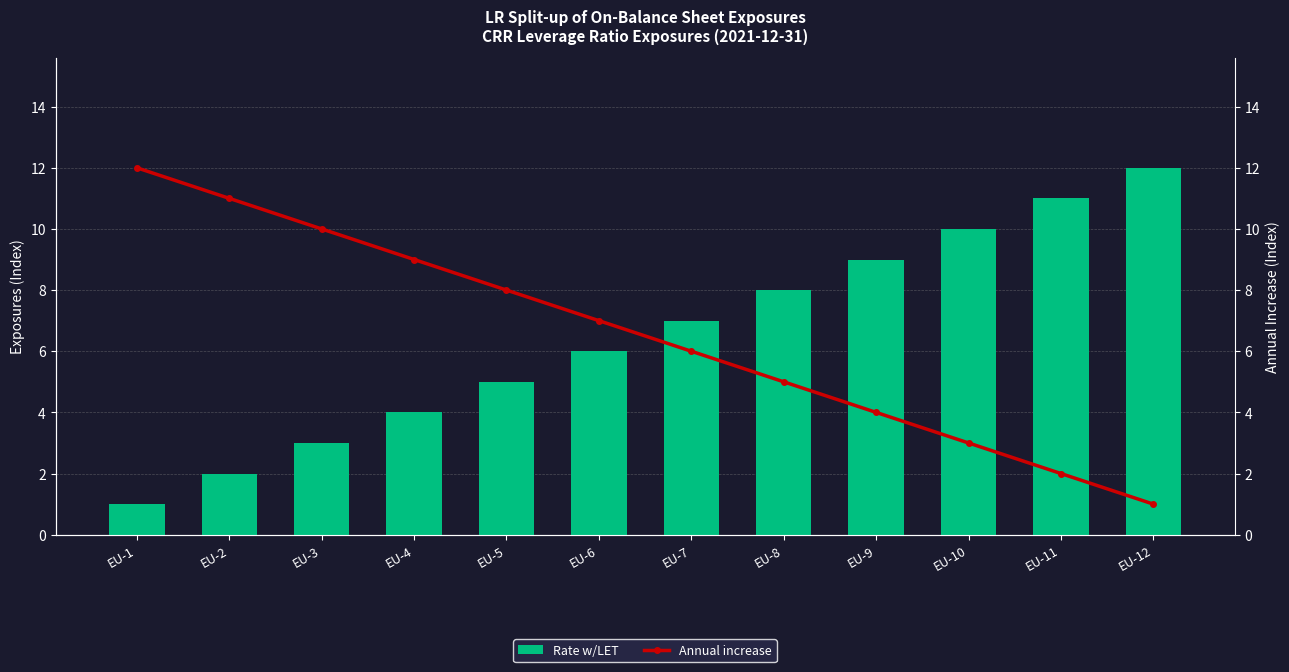

Which series has the largest total across all categories?

Rate w/LET